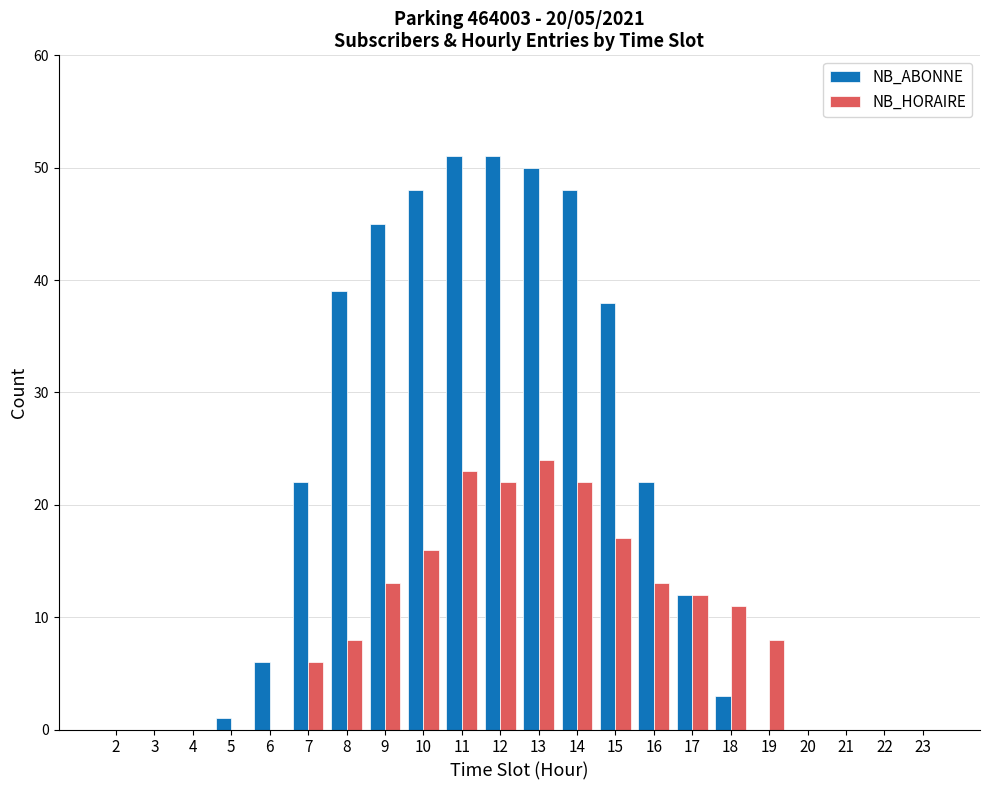

Where does the NB_ABONNE series first go above 12?

7